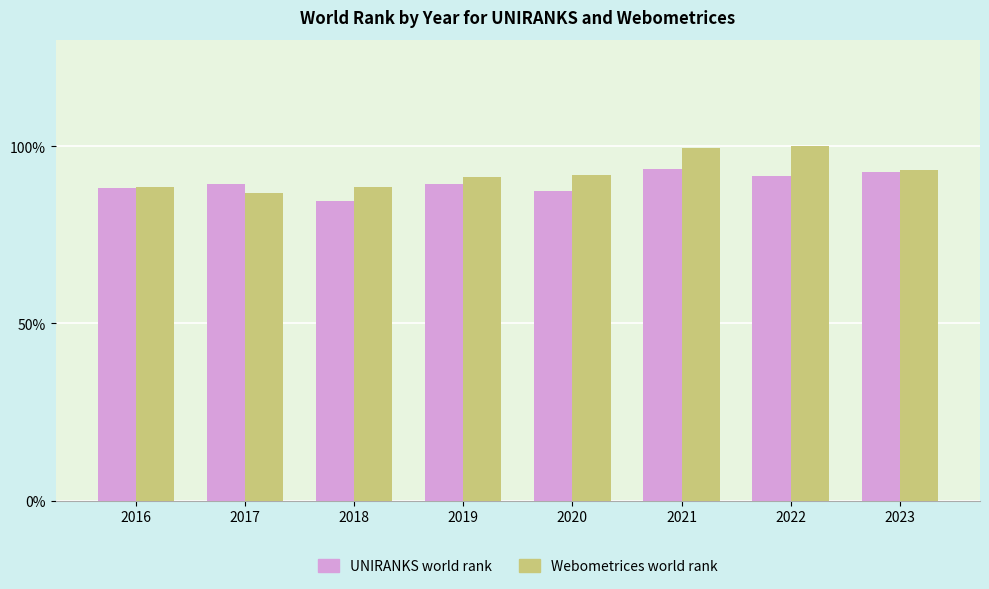

What is the total value across all series at 2019?

180.6